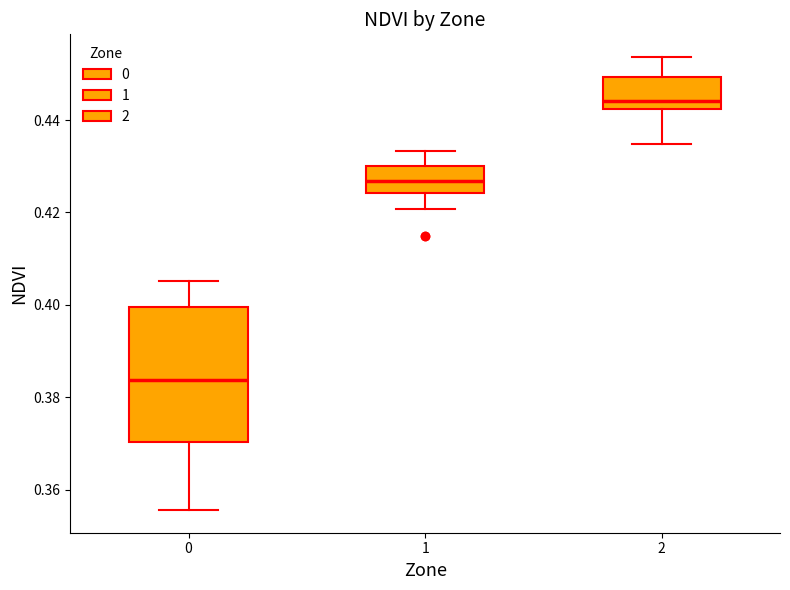

Reading left to right, read every box against the y-axis: the position of its median line, the range the box covers, and the ends of its whiskers. The values are not printed on the chart, so give them approximately, as read against the axis.

0: median 0.384, box 0.370 to 0.400, whiskers 0.356 to 0.406
1: median 0.426, box 0.424 to 0.430, whiskers 0.420 to 0.434
2: median 0.444, box 0.442 to 0.450, whiskers 0.434 to 0.454